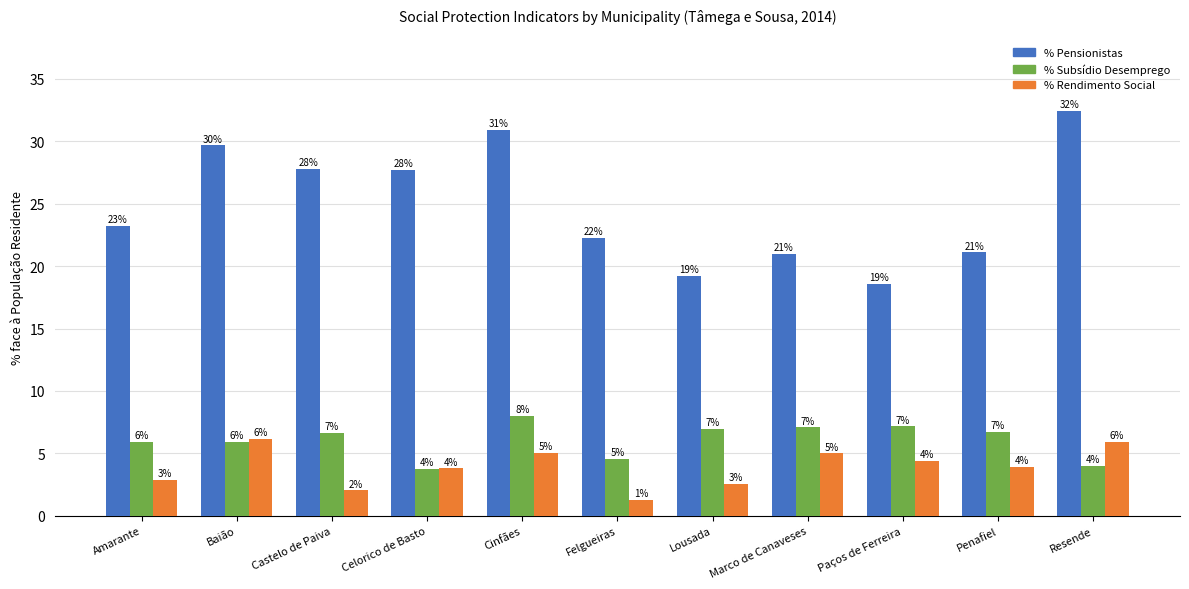

What is the sum of the % Subsídio Desemprego values at Marco de Canaveses and Cinfães?

15.1